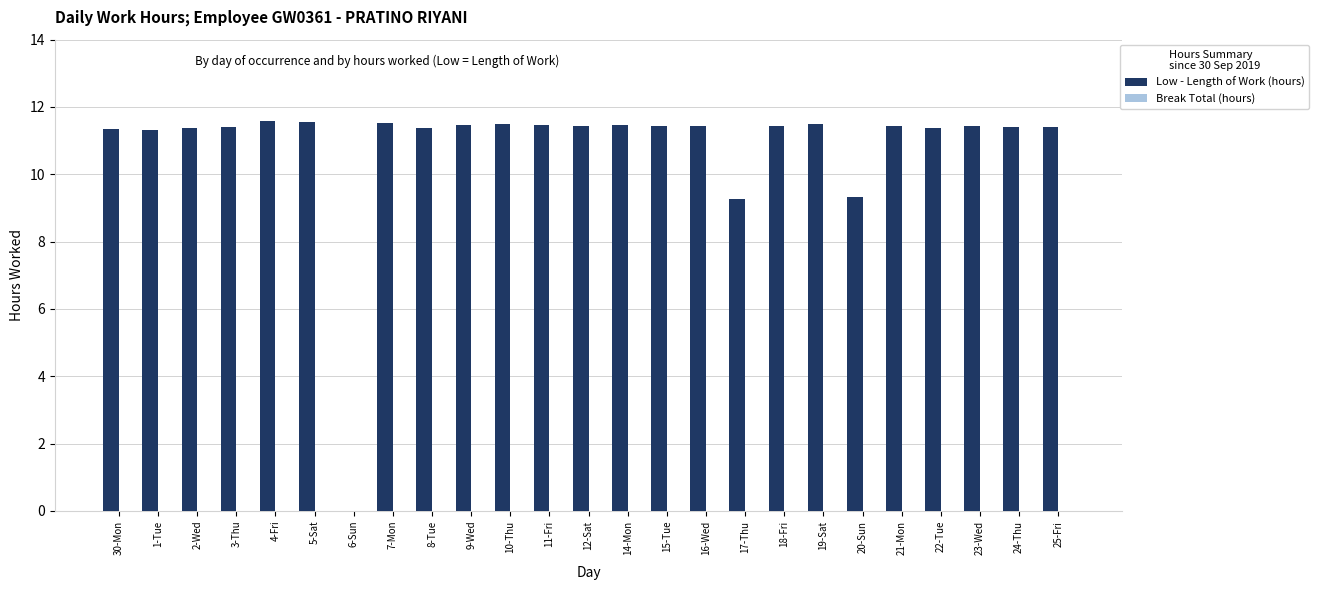

Approximately how many times larger is the value at 21-Mon compared to 17-Thu?

1.2